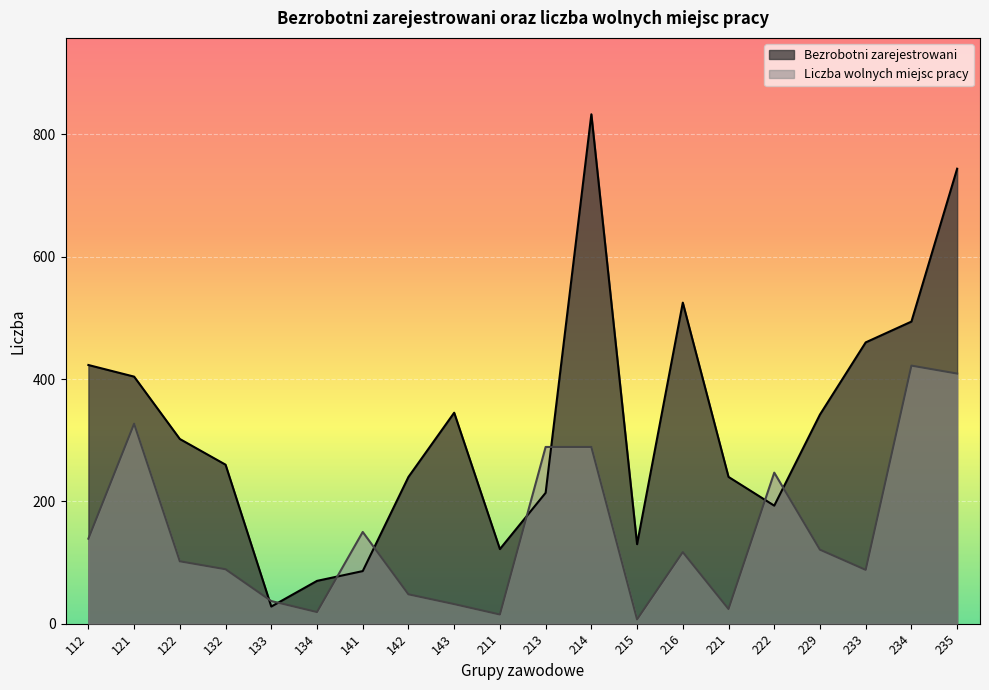

Is the value of Liczba wolnych miejsc pracy at 142 greater than the value of Bezrobotni zarejestrowani at 229?

No